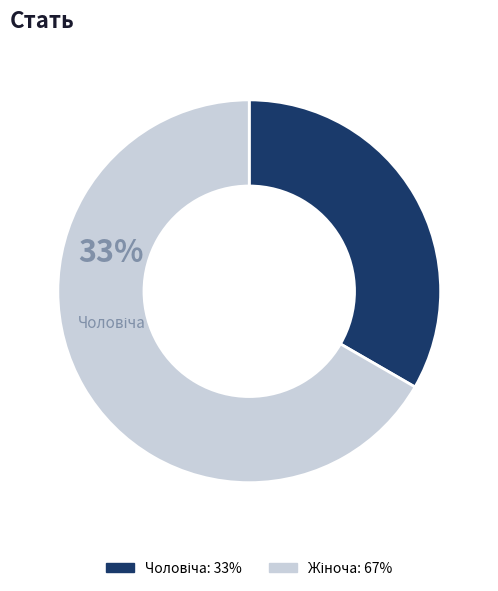

To the nearest percent, what portion does Чоловіча represent?

33%